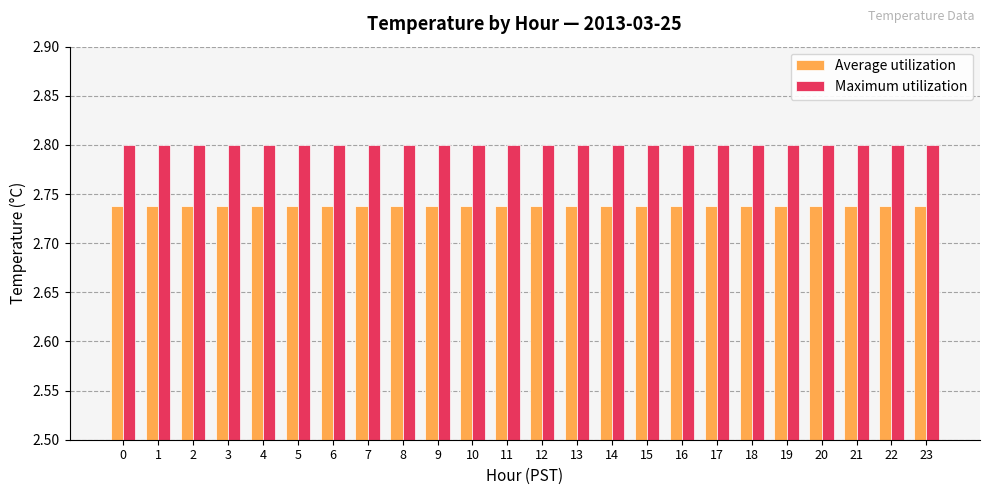

The Maximum utilization series shows 2.8 at 4. True or false?

True